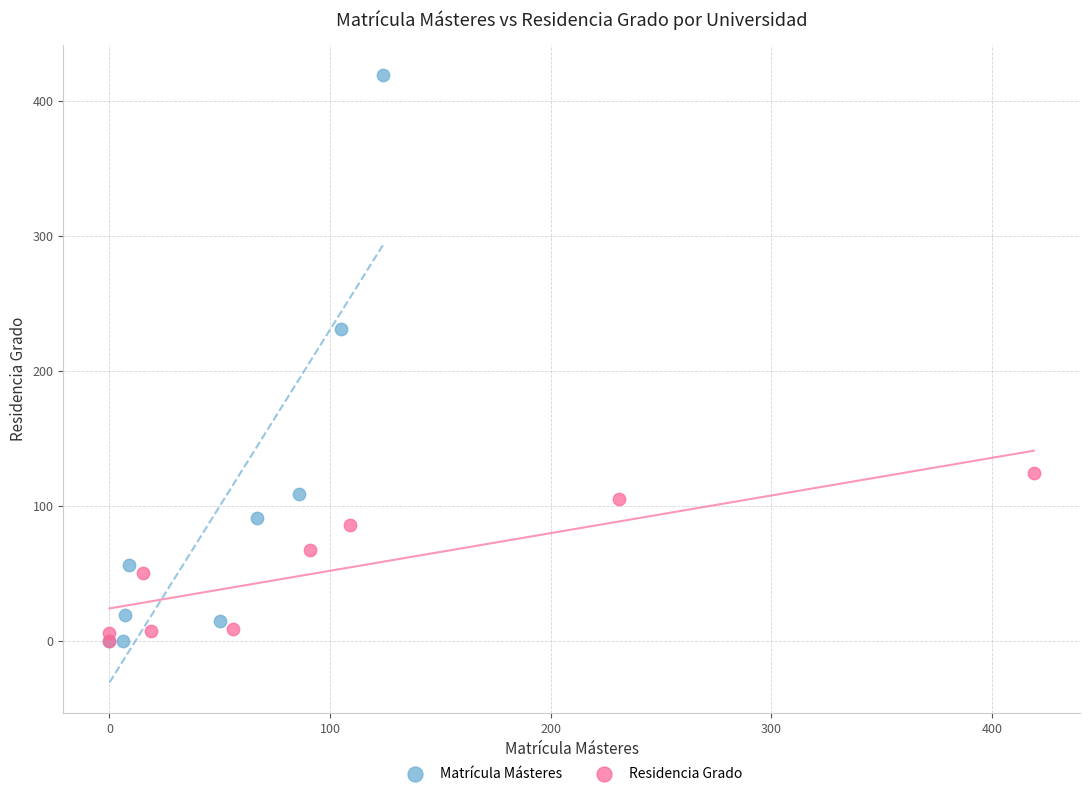

Which series reaches the maximum Y coordinate?

Matrícula Másteres